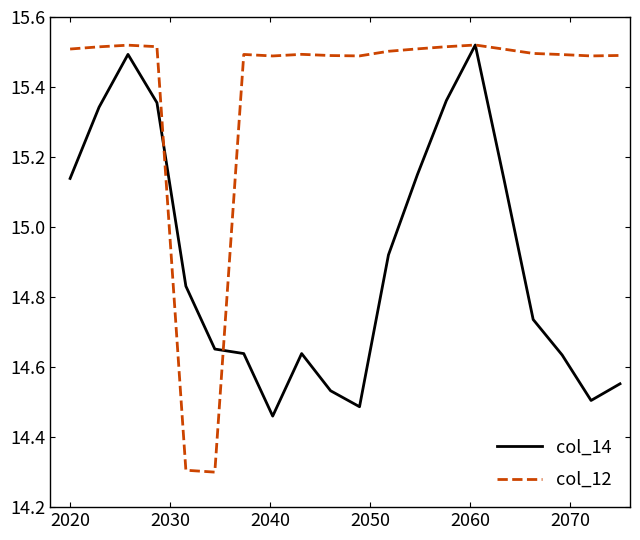

True or false: col_12 and col_14 cross at least once.

True